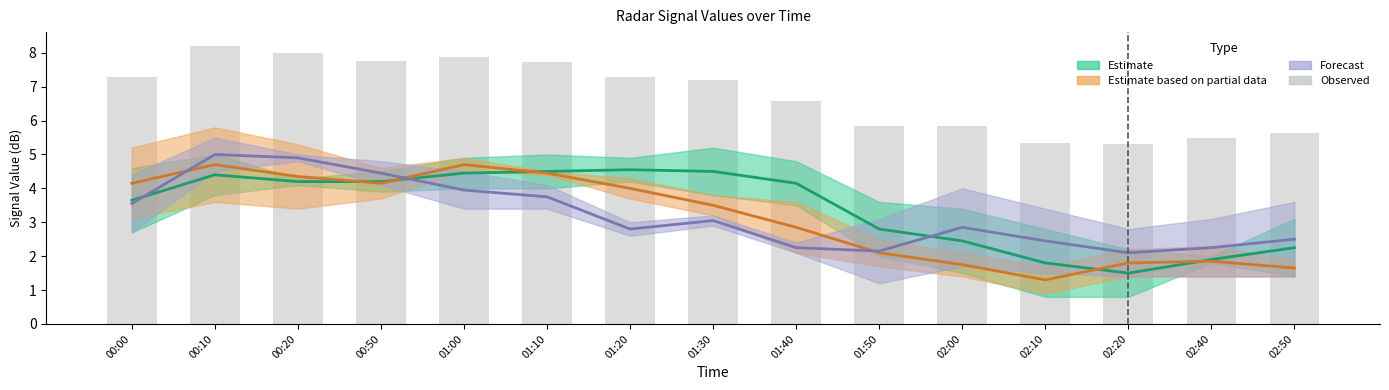

What is the change in value from 01:00 to 01:50?

-2.0